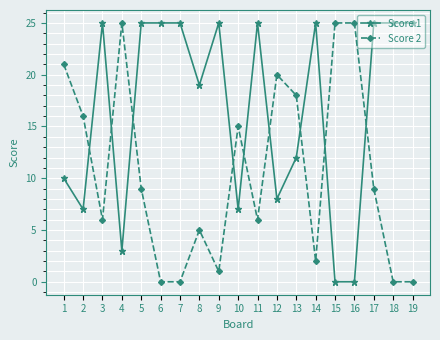

What is the difference between the Score 2 values at 16 and 19?

25